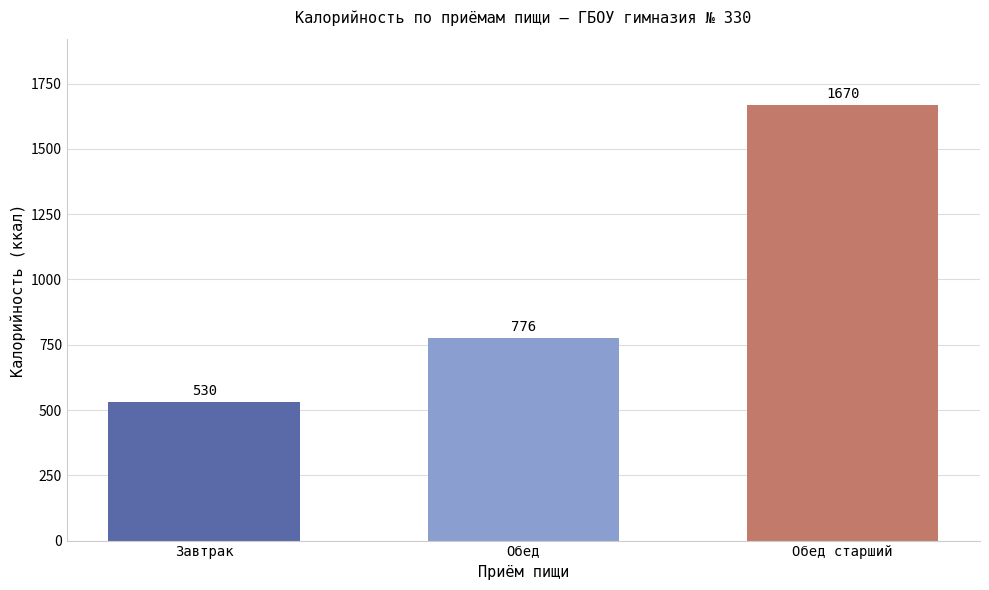

Count the values in the range 530 to 1670.

3